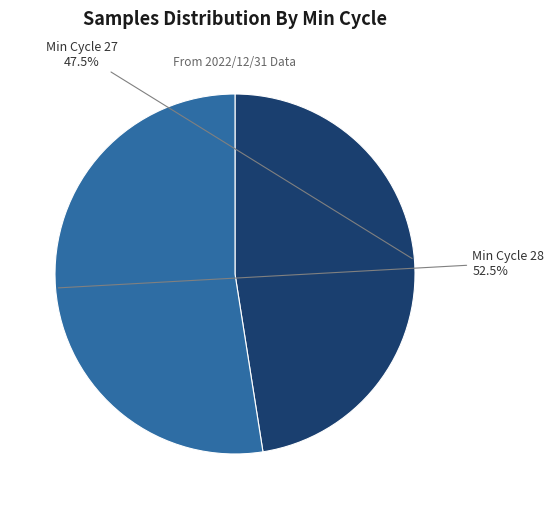

Is there a majority slice in this chart?

Yes